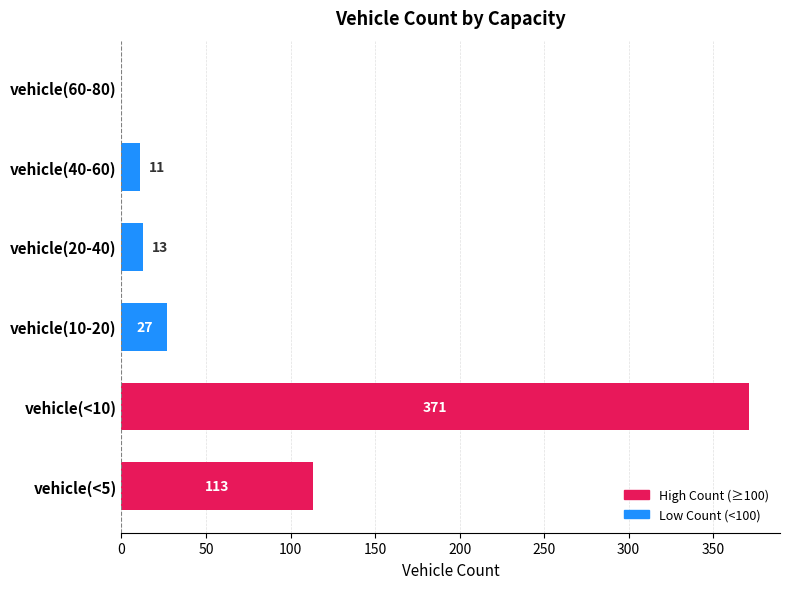

The value at vehicle(<5) is 182. True or false?

False